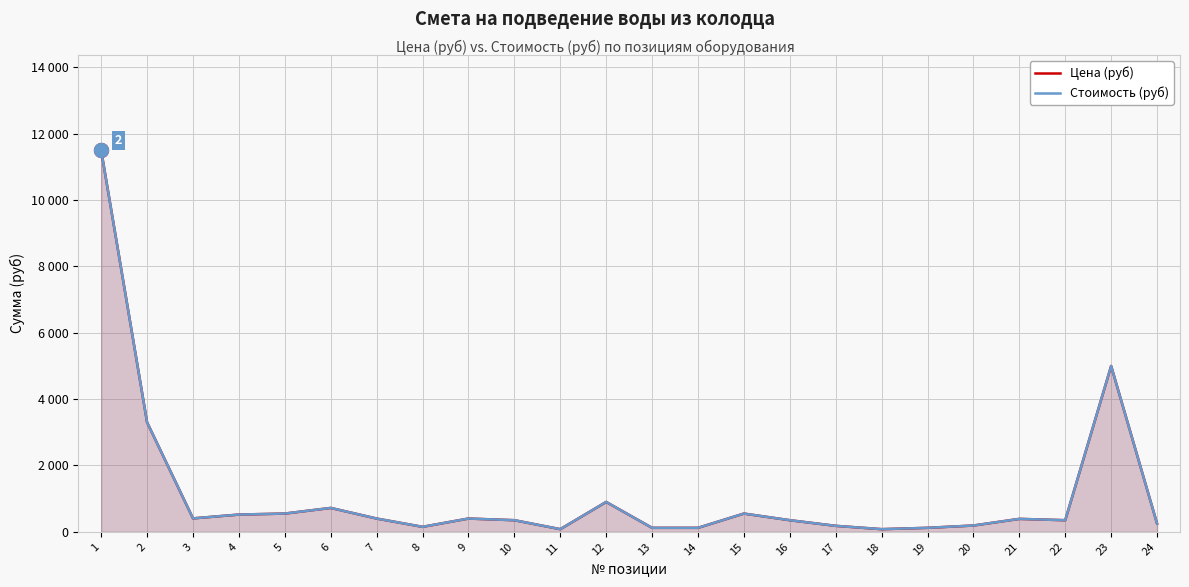

At which category is the sum across all series the highest?

1